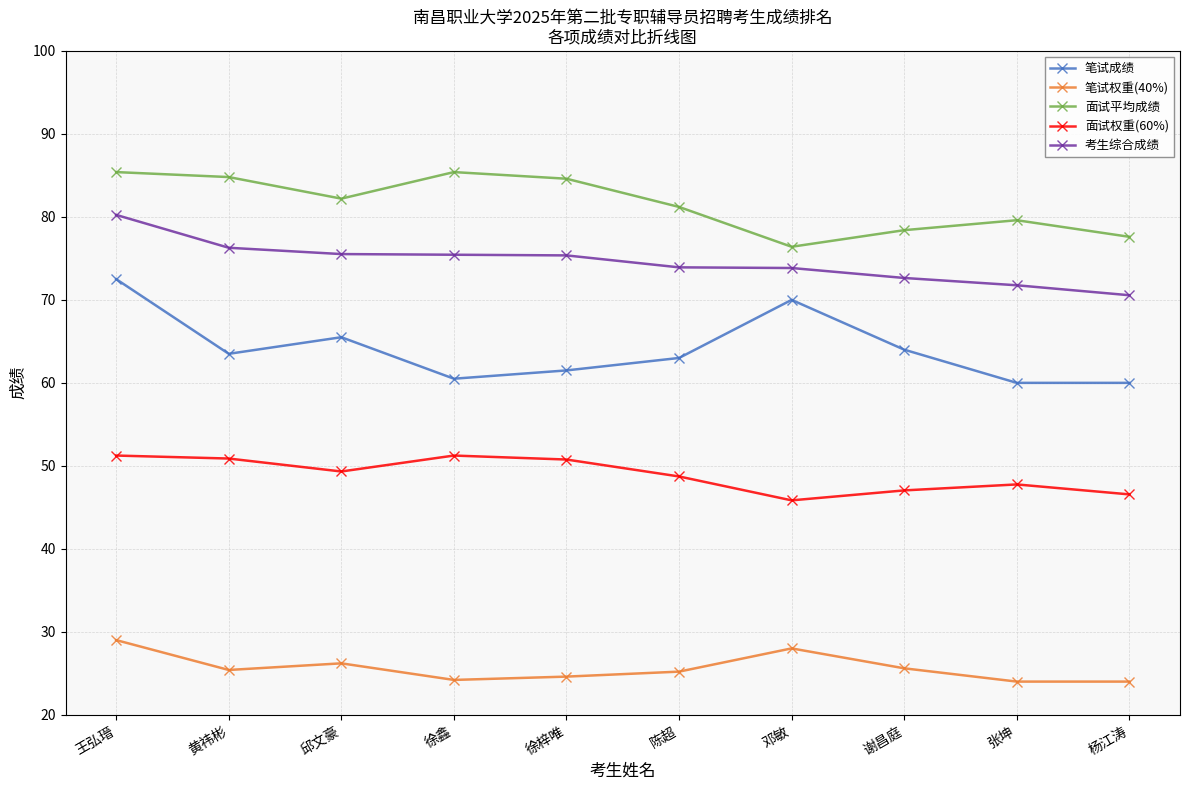

Is this an area chart (filled region under the line)?

No